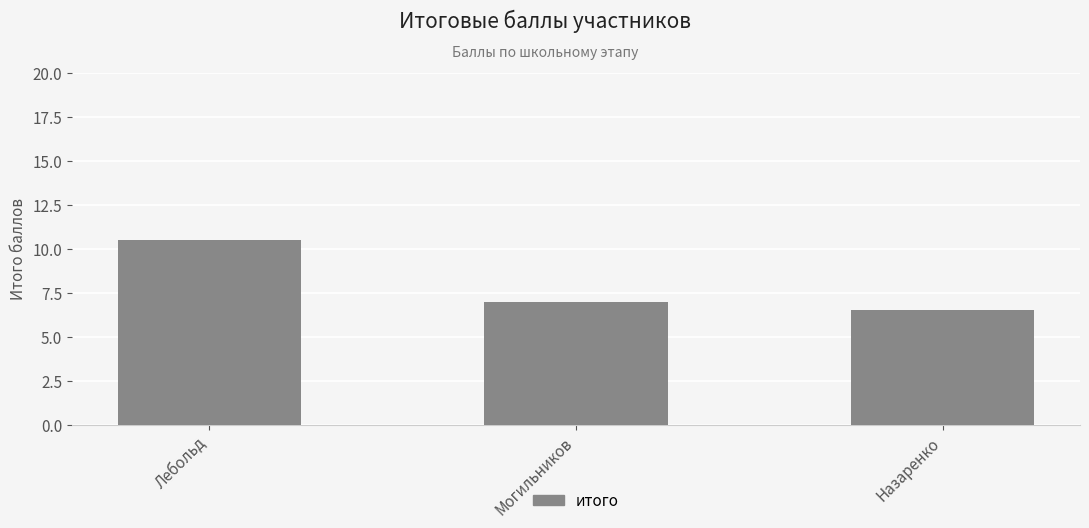

Reading left to right, what are all the values shown in this chart?

10.5	7.0	6.5